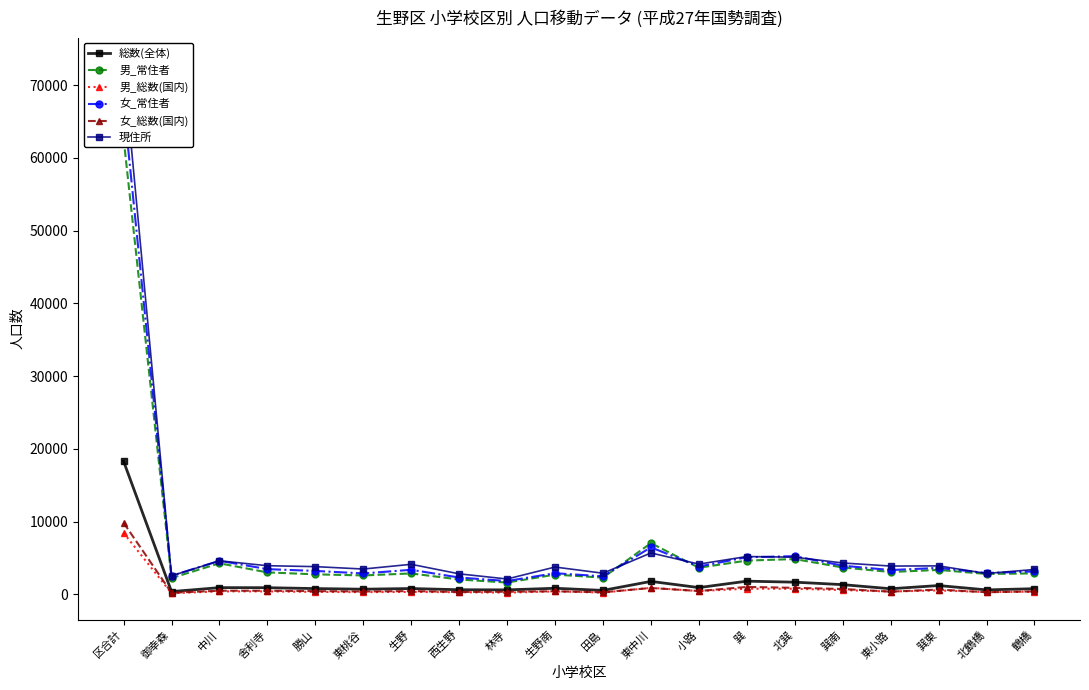

How many categories are shown in the chart?

20